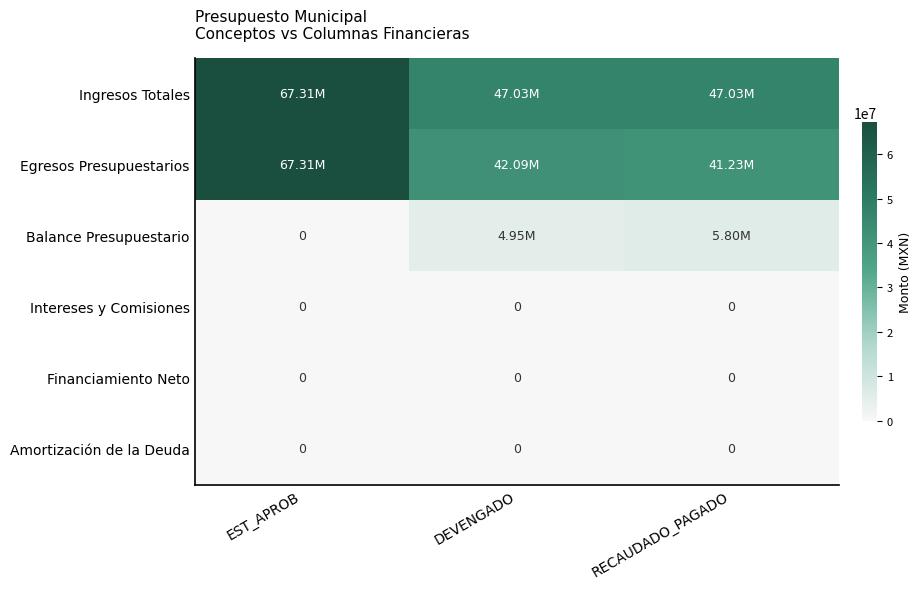

What is the highest value of the Egresos Presupuestarios series?

67312273.0